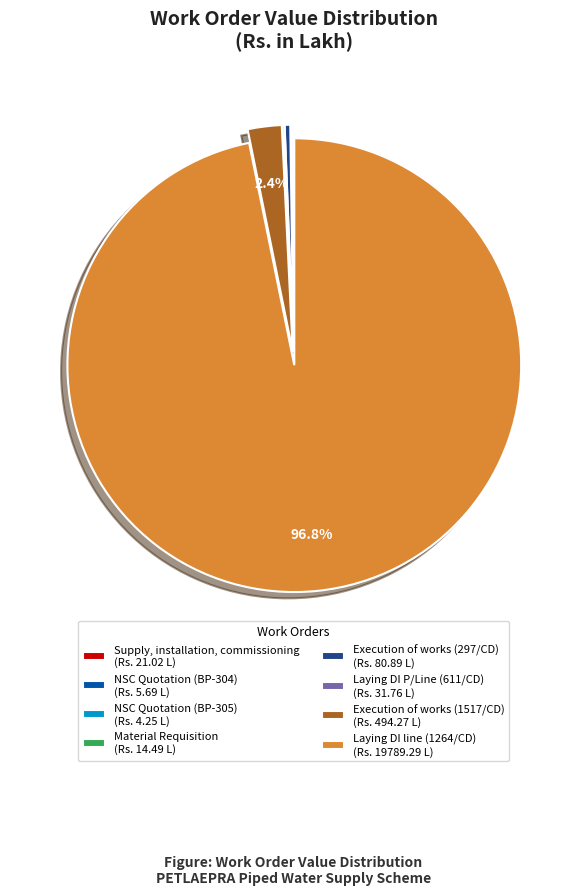

What is the ratio of the value at Execution of works (1517/CD) (Rs. 494.27 L) to the value at Execution of works (297/CD) (Rs. 80.89 L)?

6.1